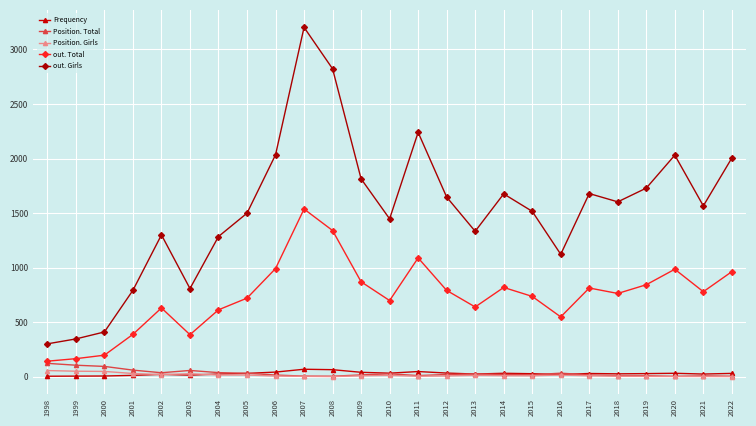

Count the number of data series in this chart.

5